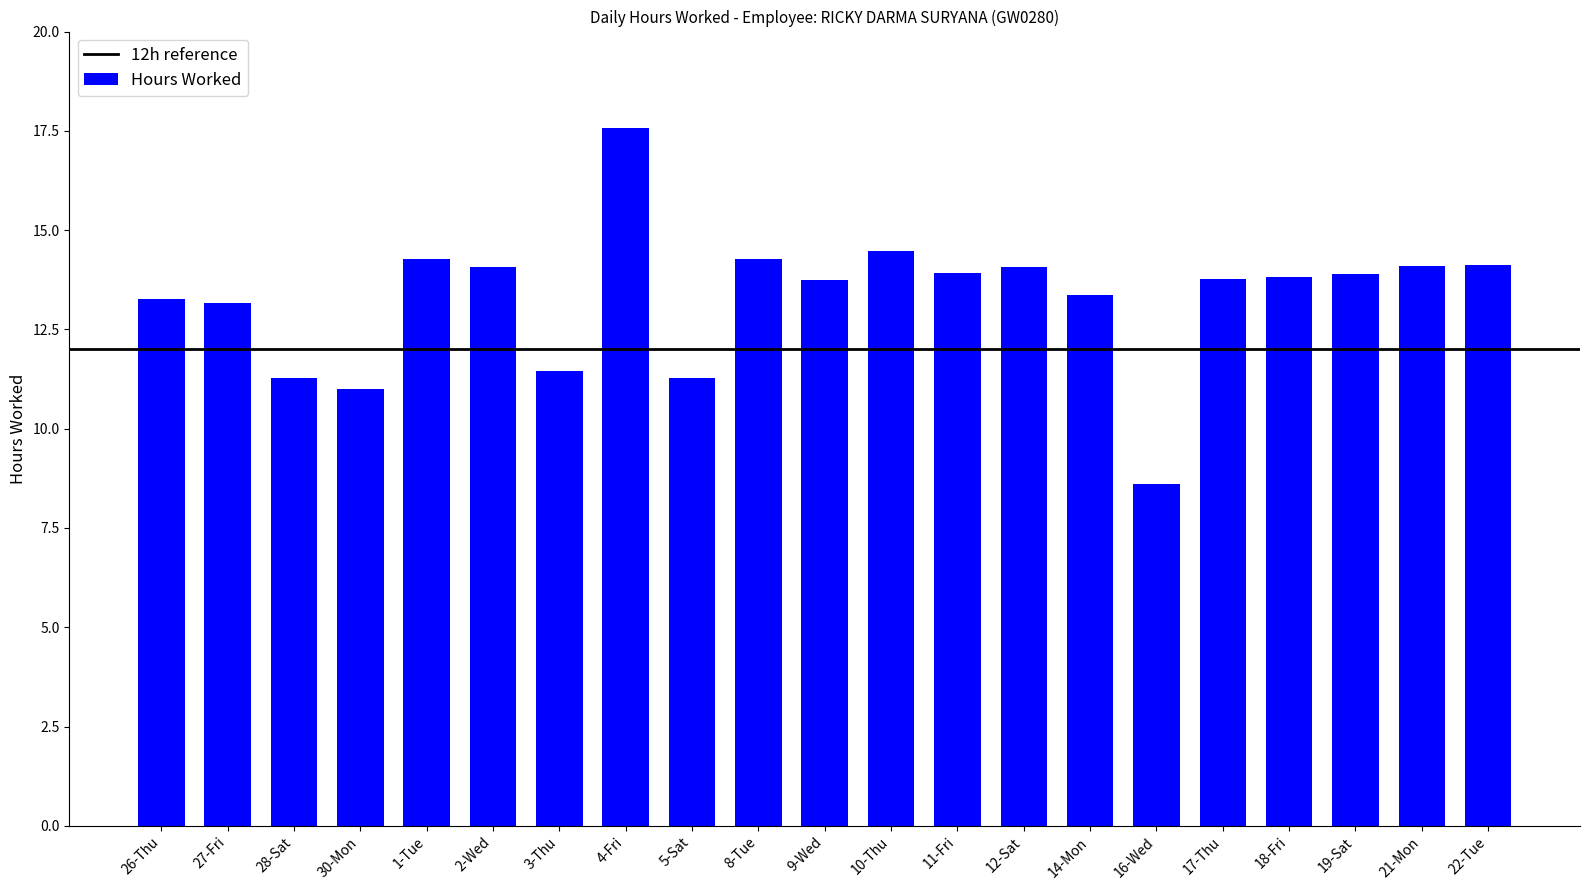

How many bars are there in total?

21